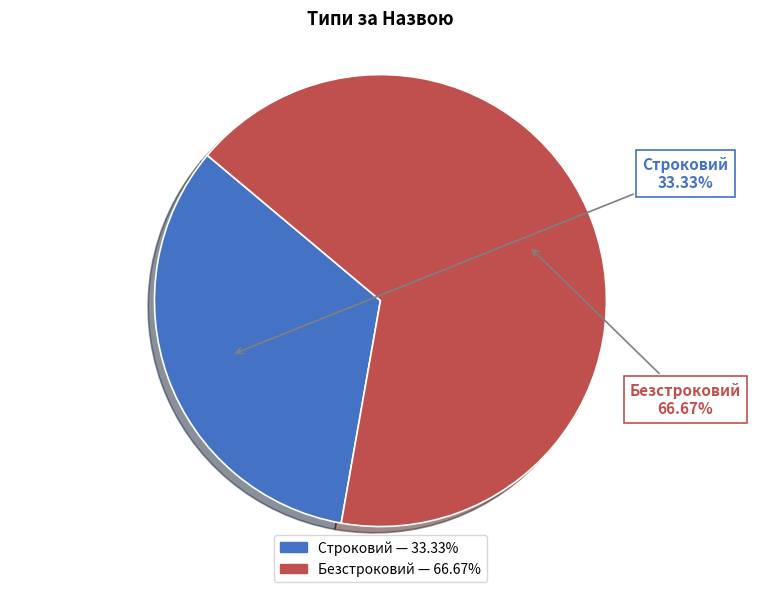

To the nearest percent, what is the difference between the largest and smallest slice percentages?

33%